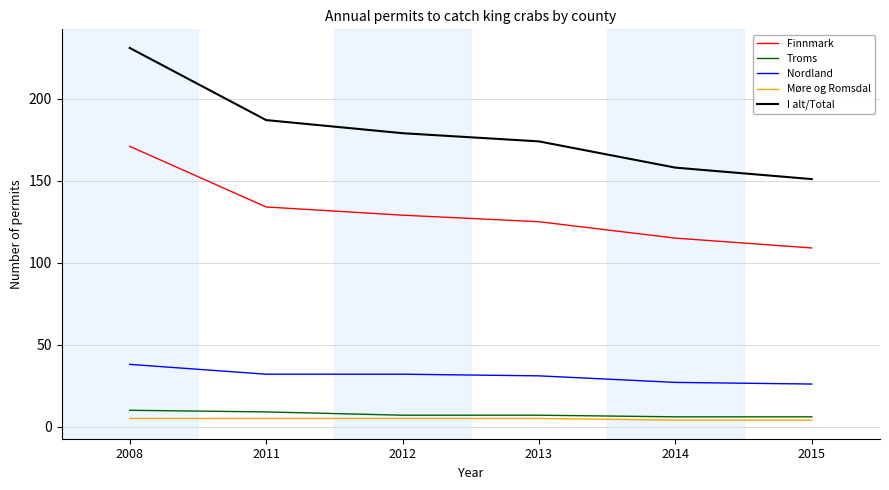

True or false: Finnmark has a value of 39 at 2011.

False